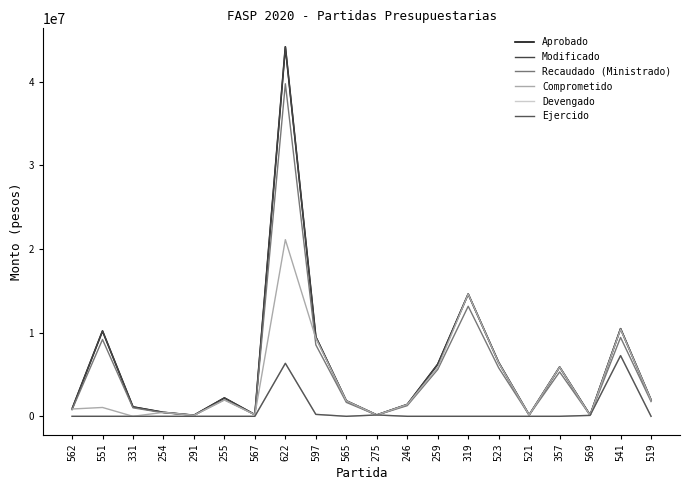

Rank the series at 254 from lowest to highest value.

Devengado, Ejercido, Recaudado (Ministrado), Comprometido, Aprobado, Modificado